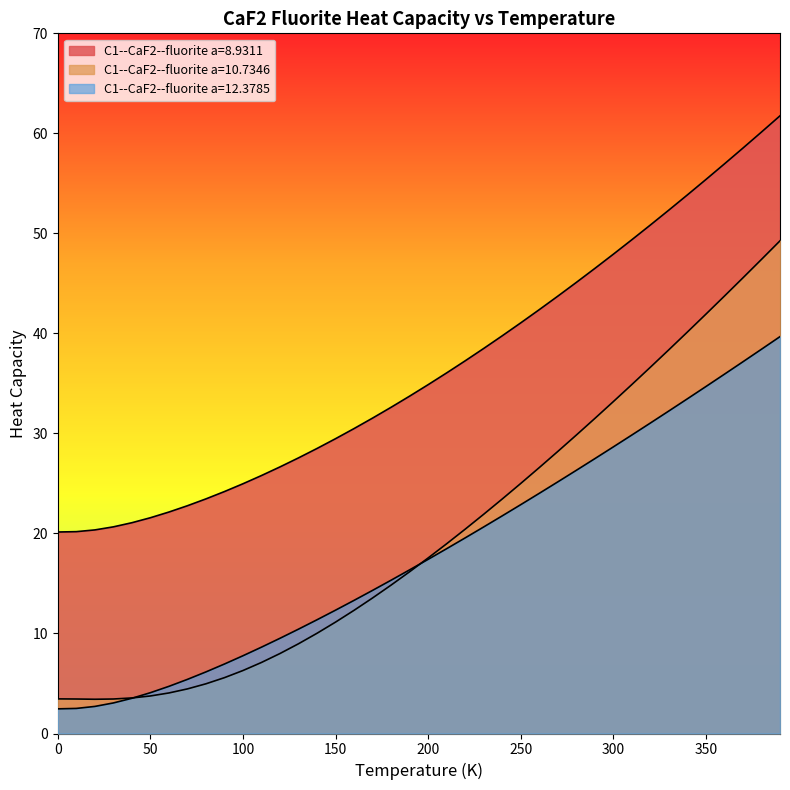

Which has a higher value, 160.0 or 0.0?

160.0